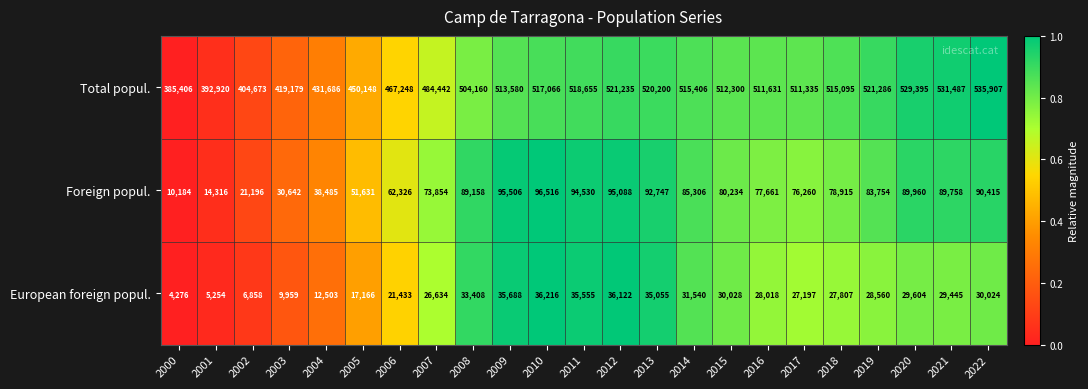

What is the total value across all series at 2002?

432727